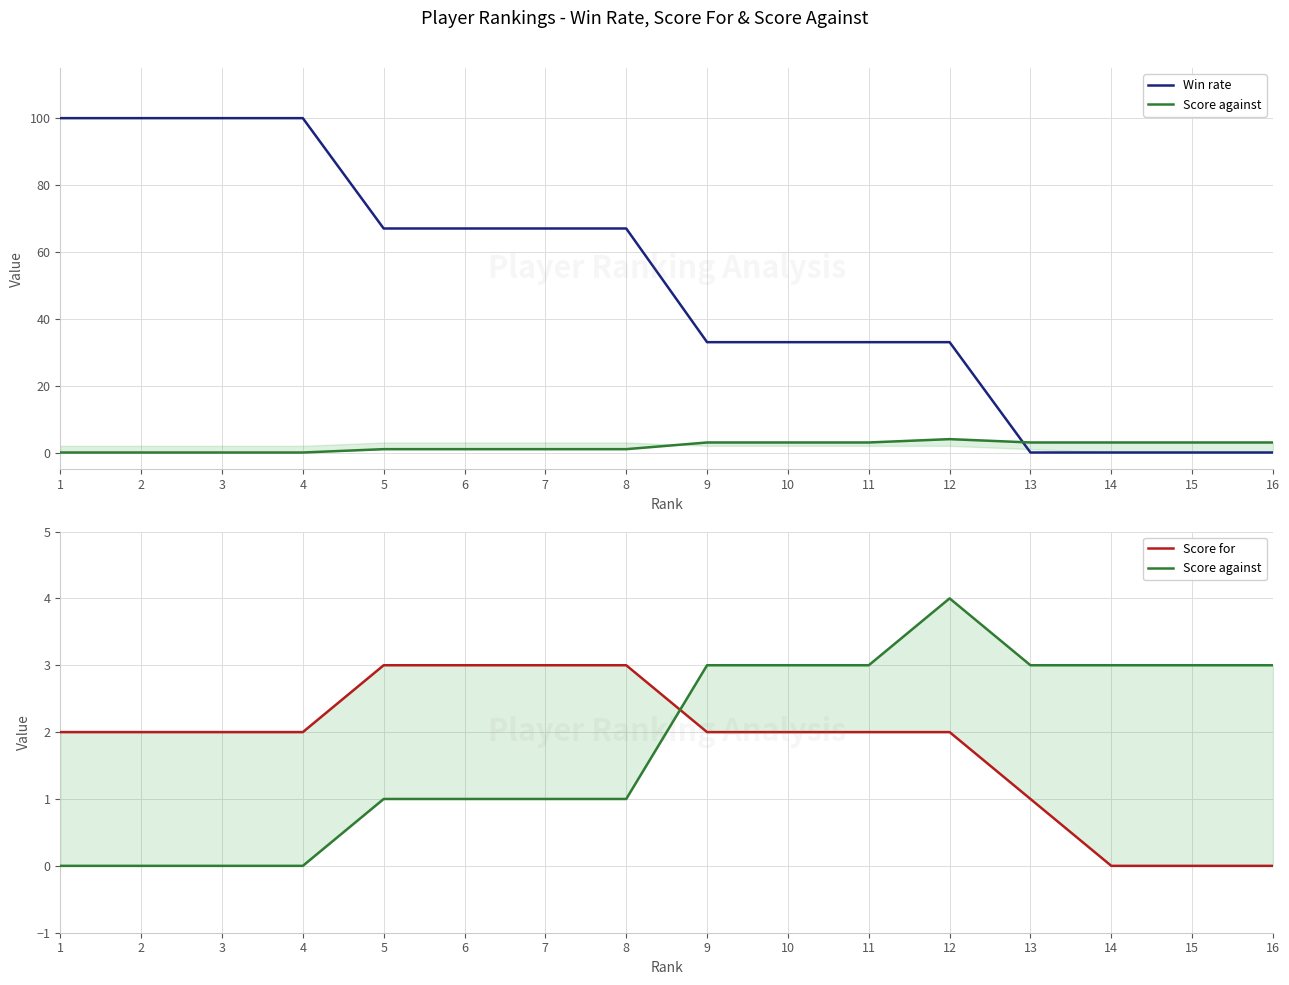

Which series changed the most between 3 and 14?

Win rate